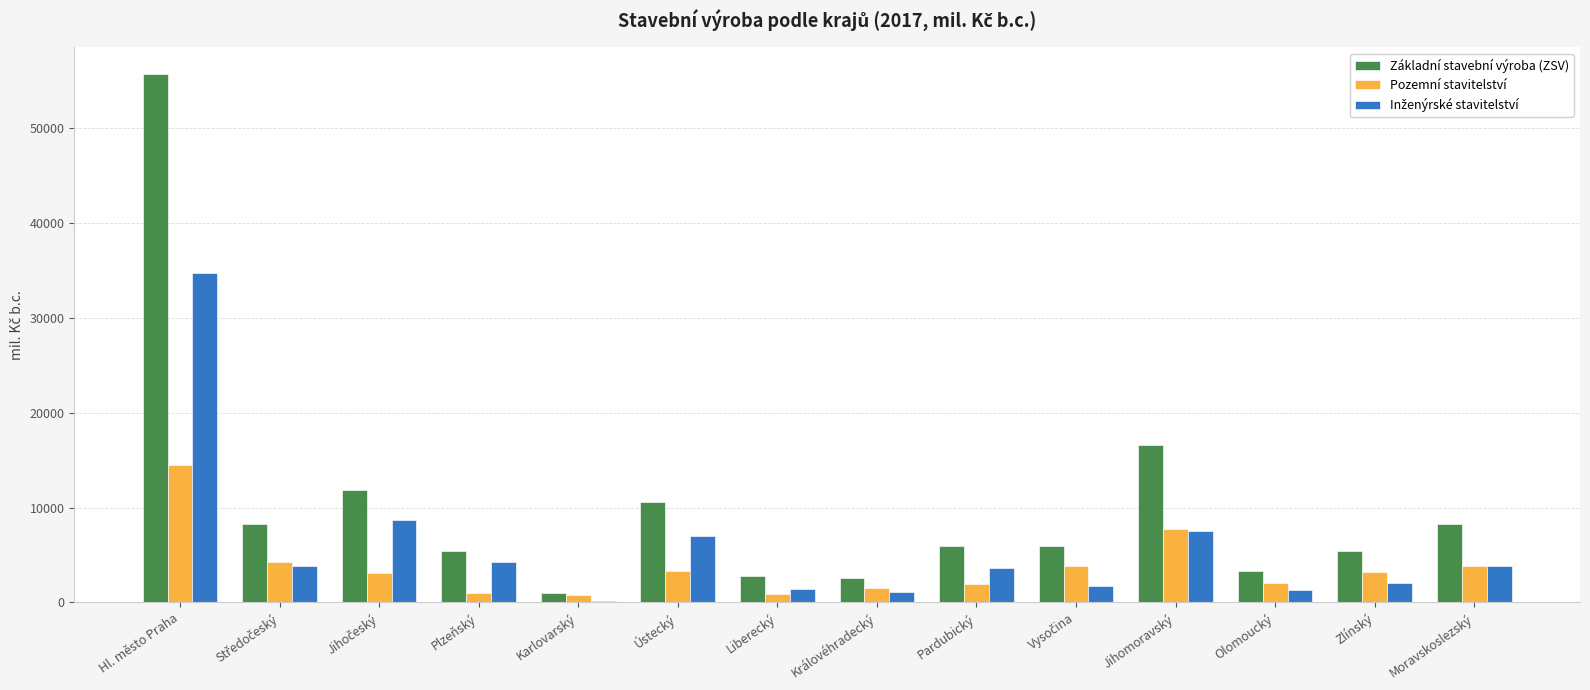

Which series has the largest total across all categories?

Základní stavební výroba (ZSV)